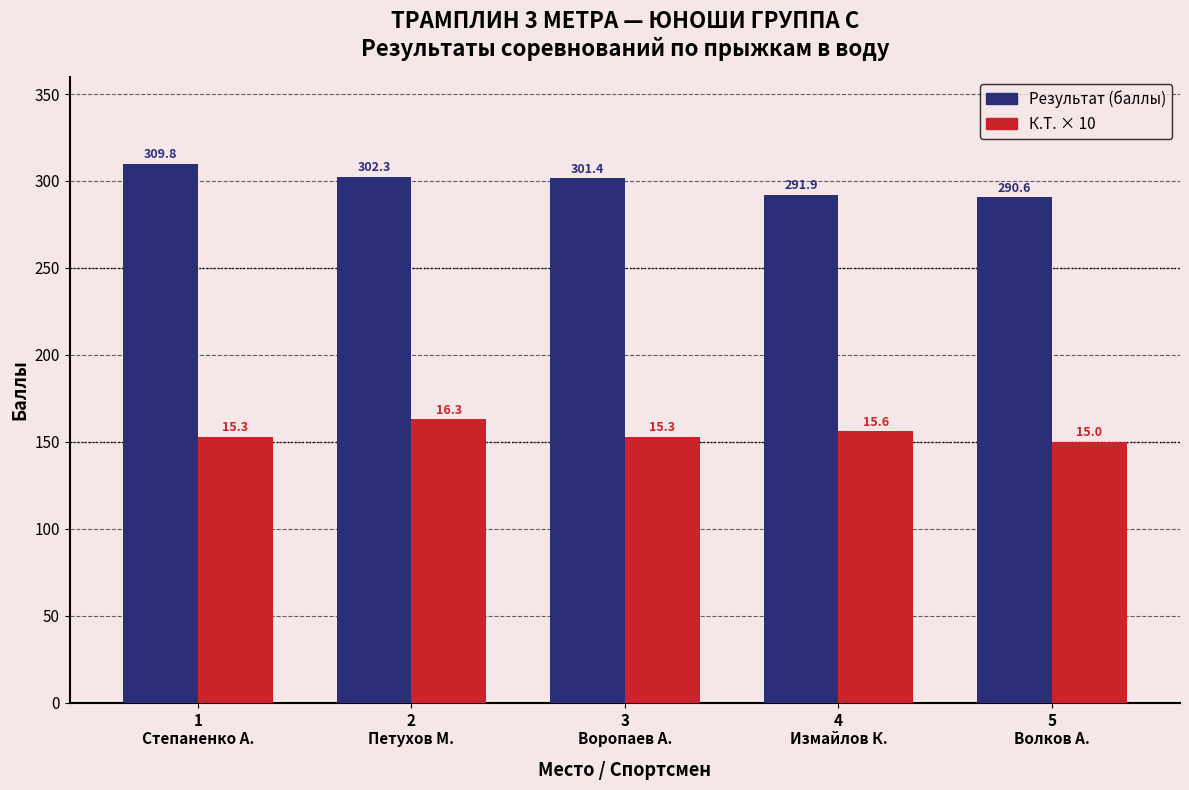

True or false: Результат (баллы) has a value of 309.8 at 1
Степаненко А..

True